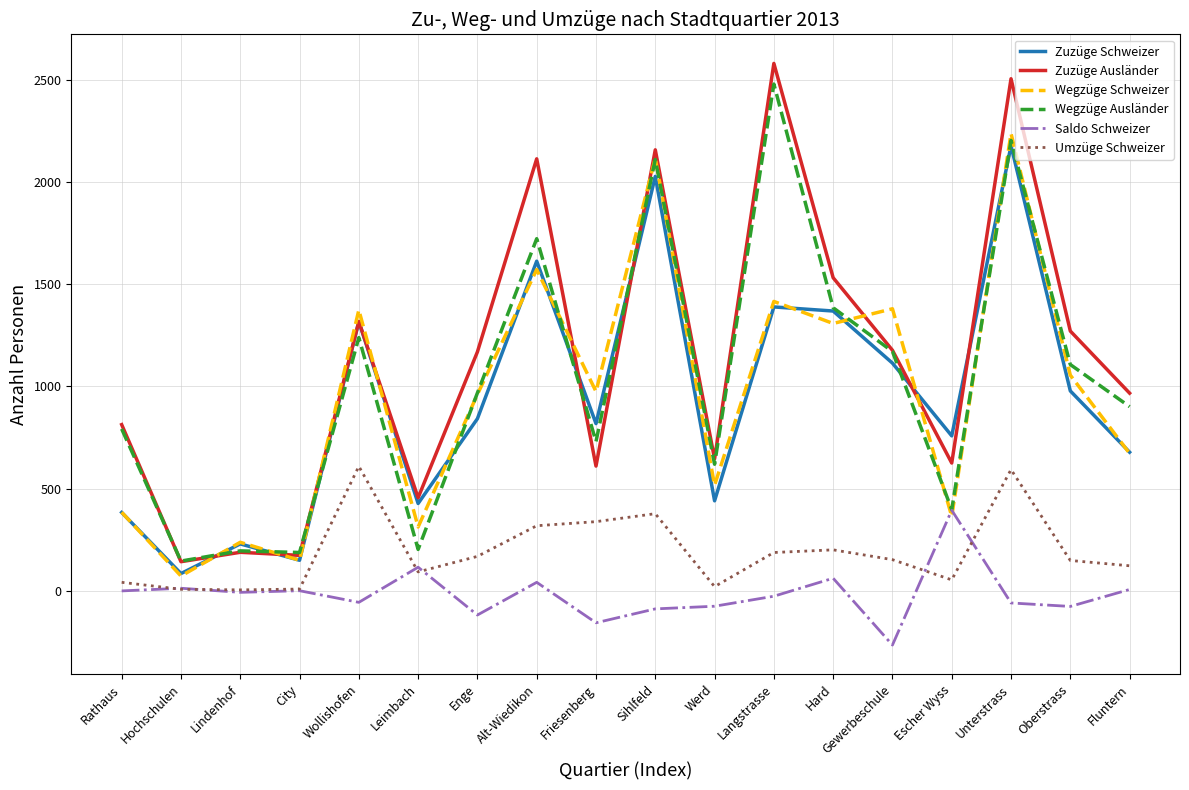

Which category has the lowest value in the Saldo Schweizer series?

Gewerbeschule